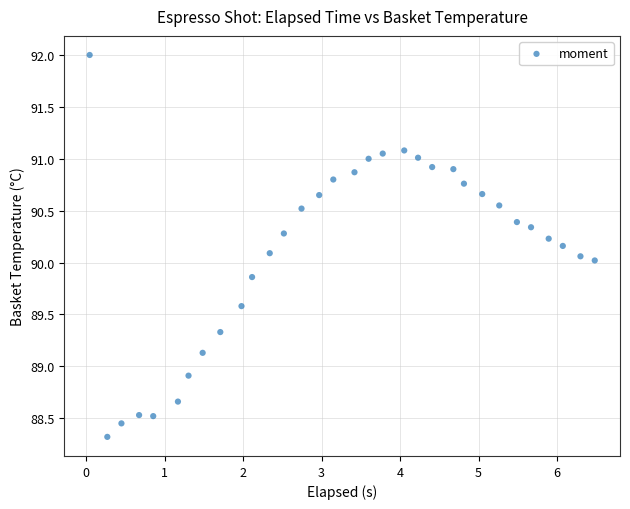

What is the range of X values (max minus min)?

6.4